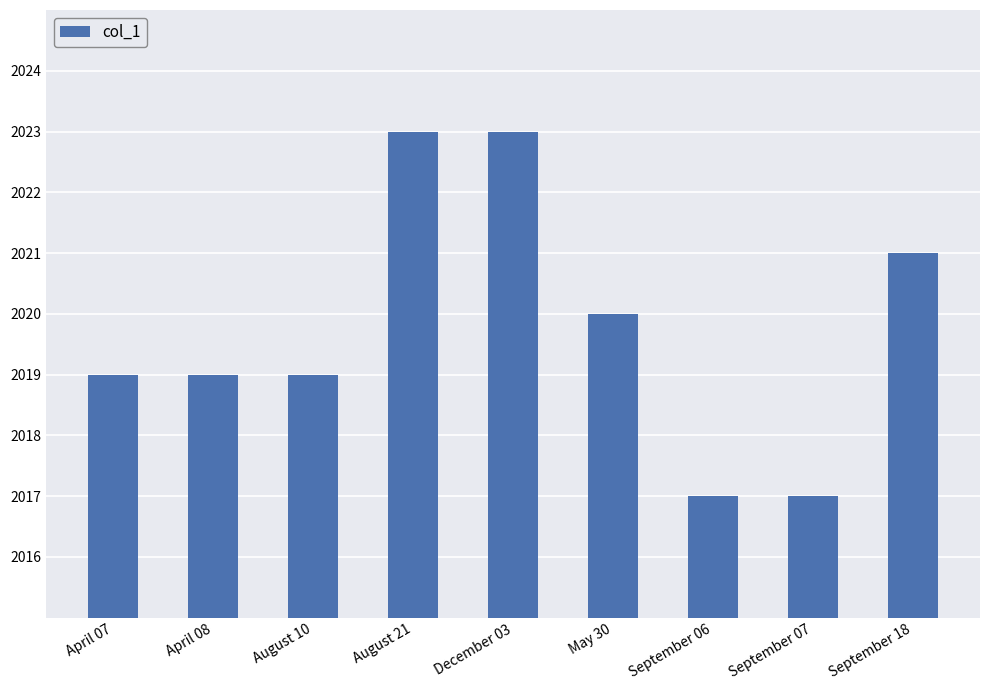

How many bars are there in total?

9